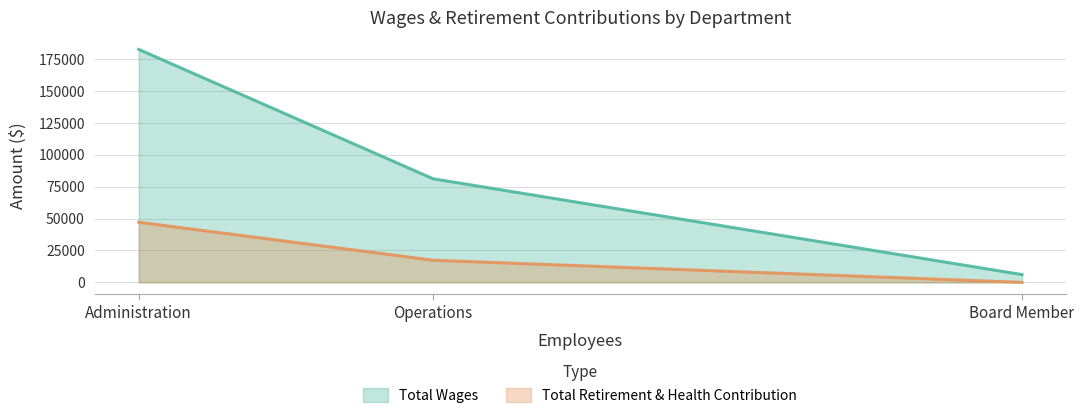

At Administration, list the series in order from largest to smallest.

Total Wages, Total Retirement & Health Contribution